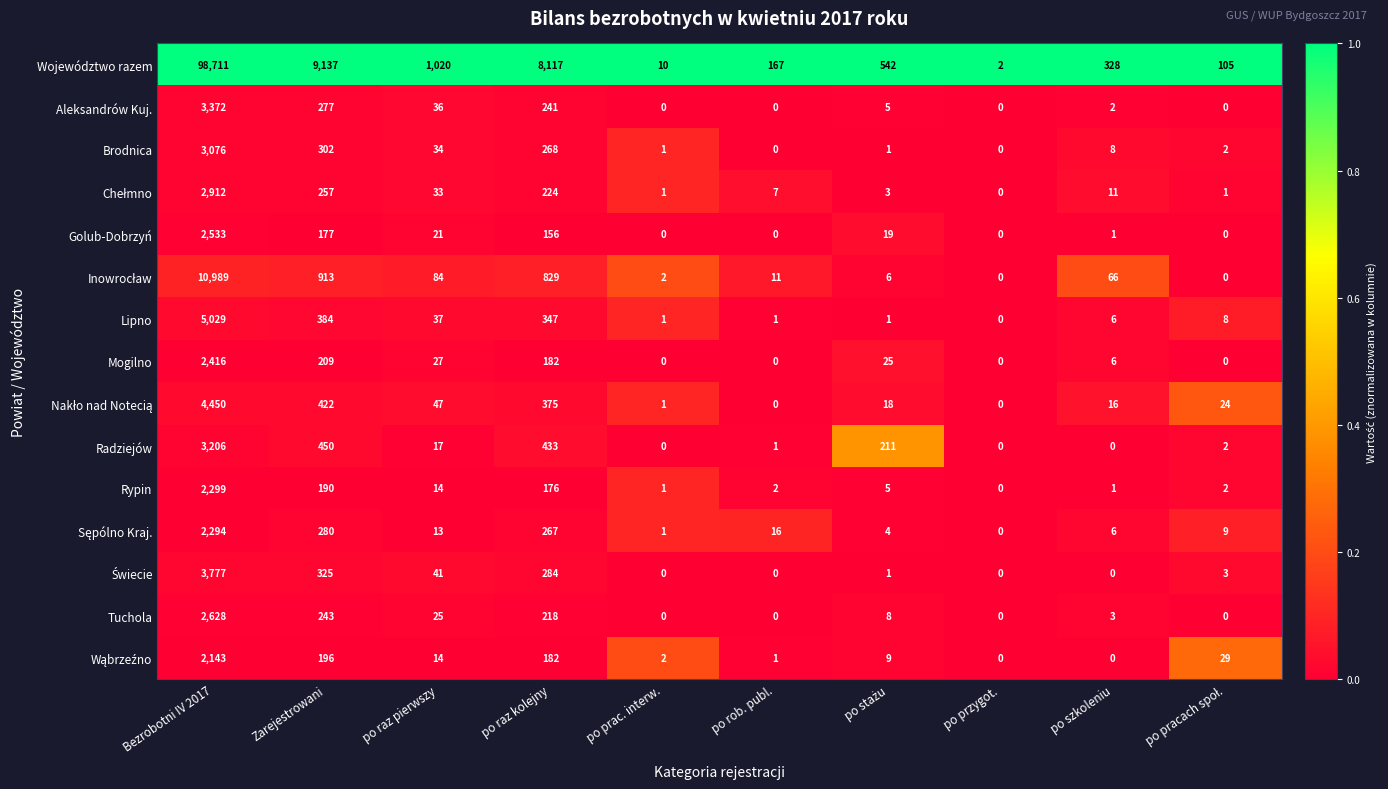

The Brodnica series shows 268 at po raz kolejny. True or false?

True